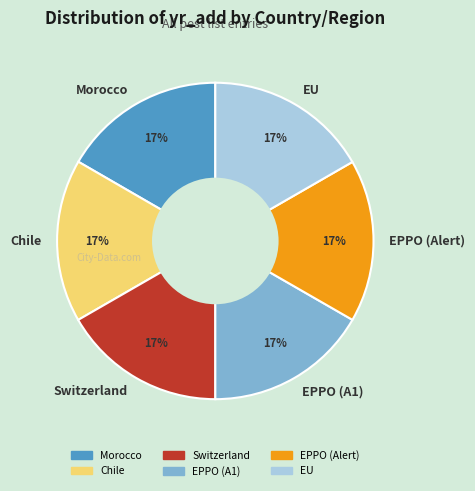

Approximately how many times larger is the value at EPPO (A1) compared to EU?

1.0